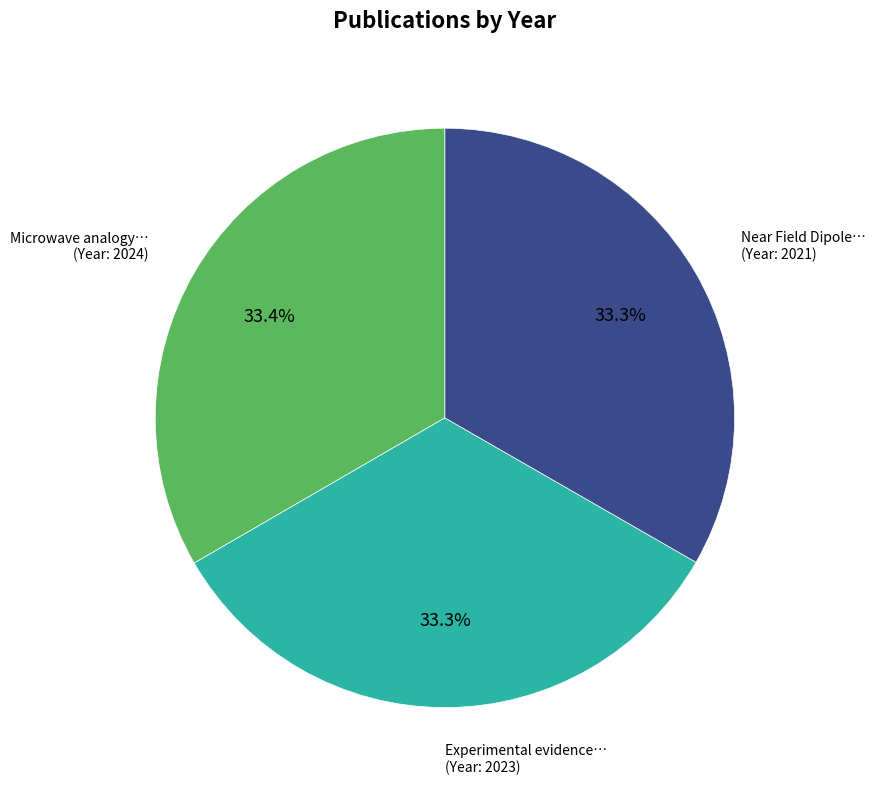

Count the number of slices in the pie.

3